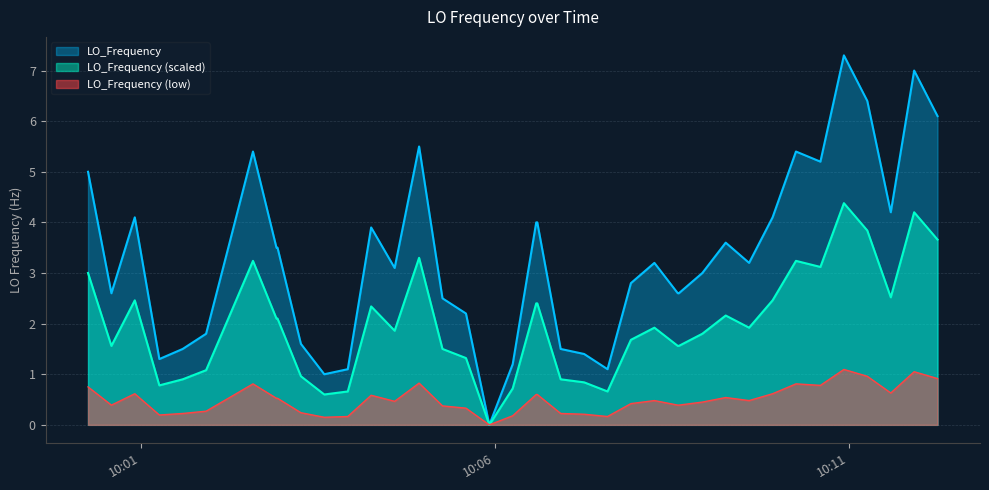

Which series has the largest range (max minus min)?

LO_Frequency